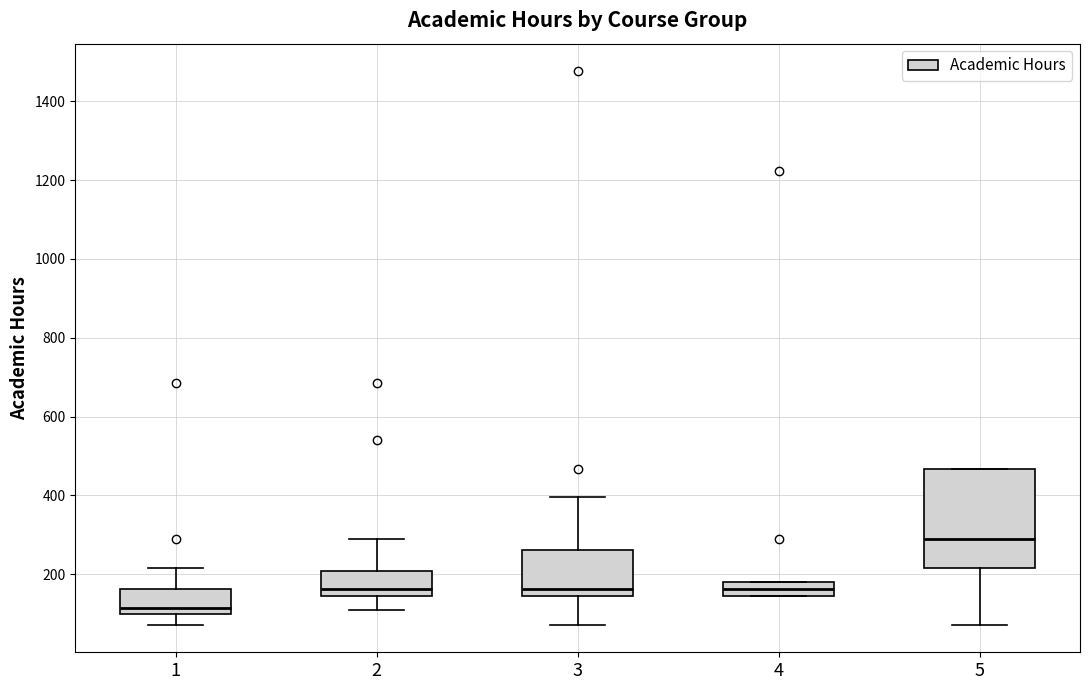

Where does the upper whisker of the box at x = 3 end on the y-axis? The values are not printed on the chart, so give them approximately, as read against the axis.

400